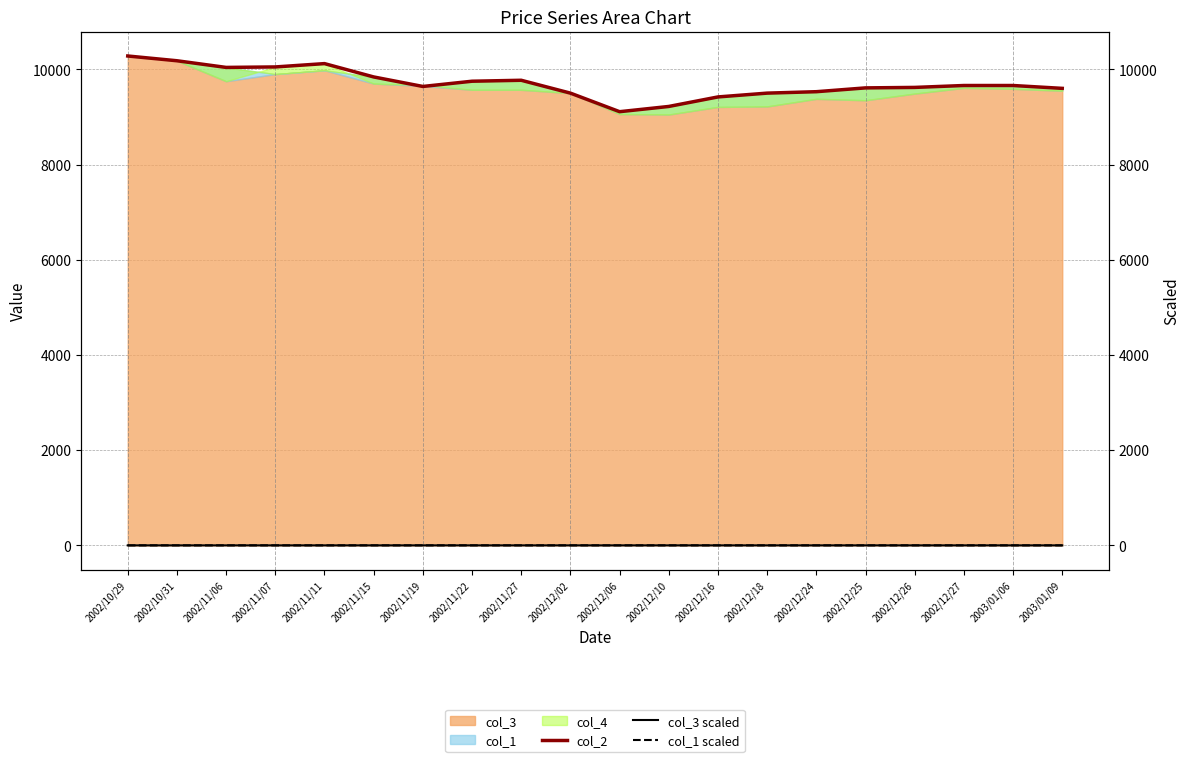

In col_2, how many points are lower than both neighbors (excluding endpoints)?

3